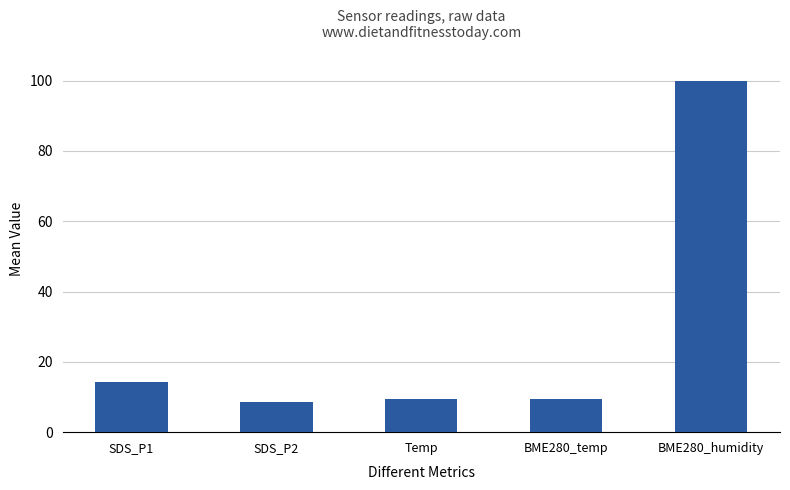

What is the sum of all values?

142.0